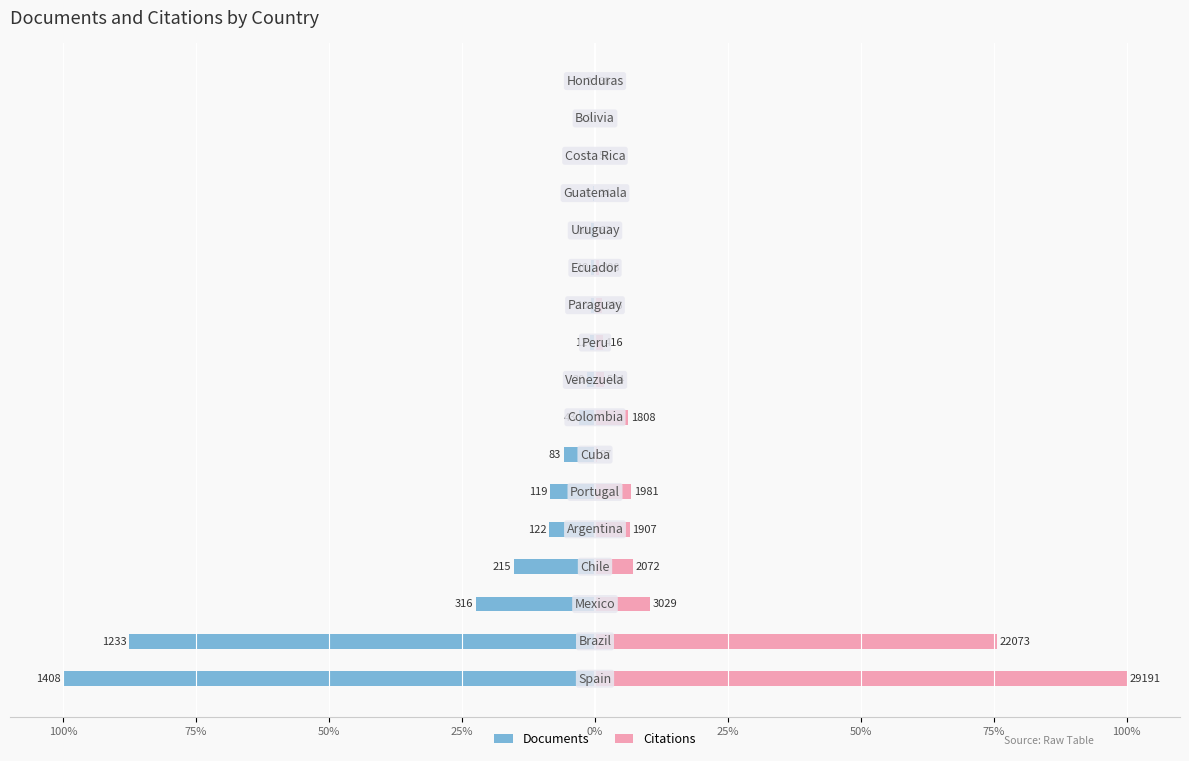

What is the difference between the highest and lowest values at 25%?

22.4